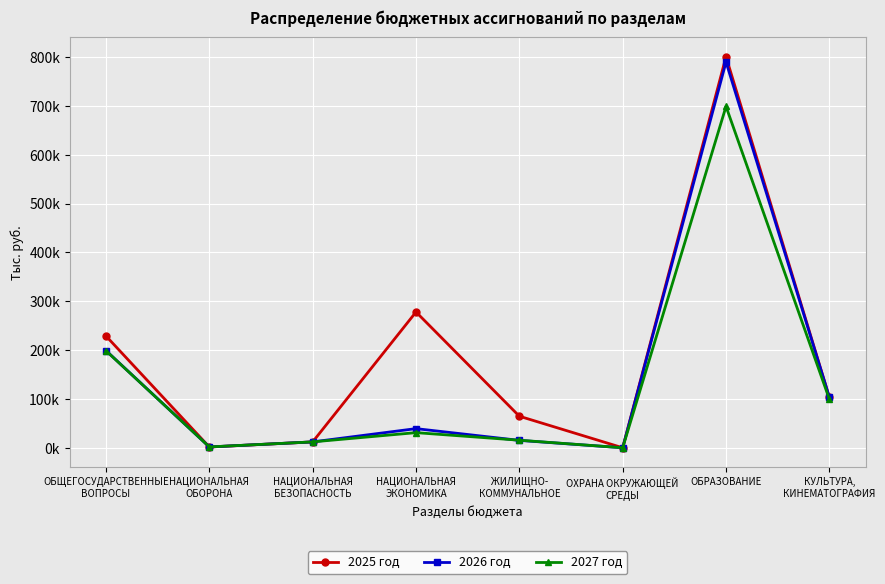

Where does the 2026 год series first go above 39256?

ОБЩЕГОСУДАРСТВЕННЫЕ
ВОПРОСЫ